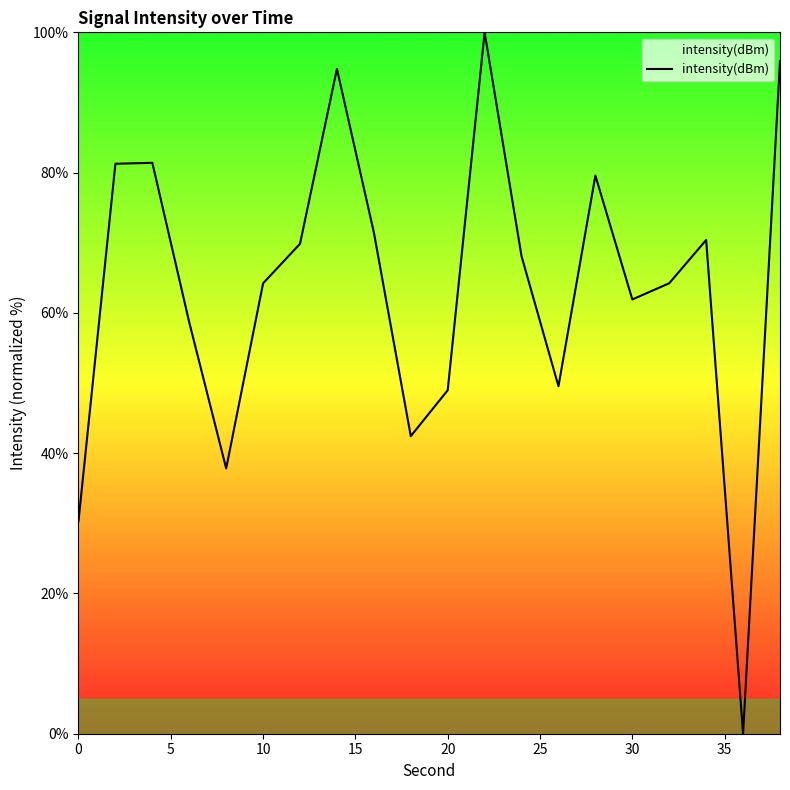

What is the greatest value displayed?

100.0